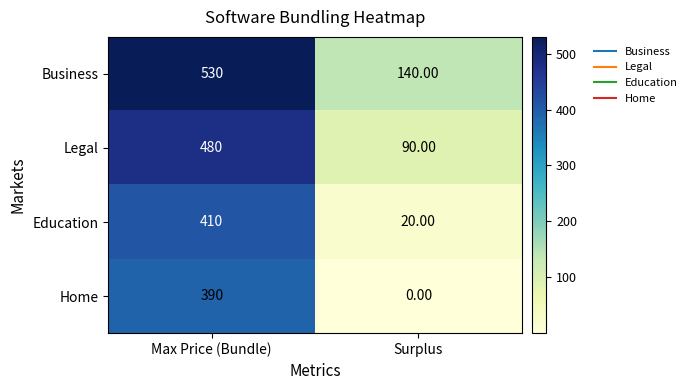

At which label does Business reach its minimum?

Surplus